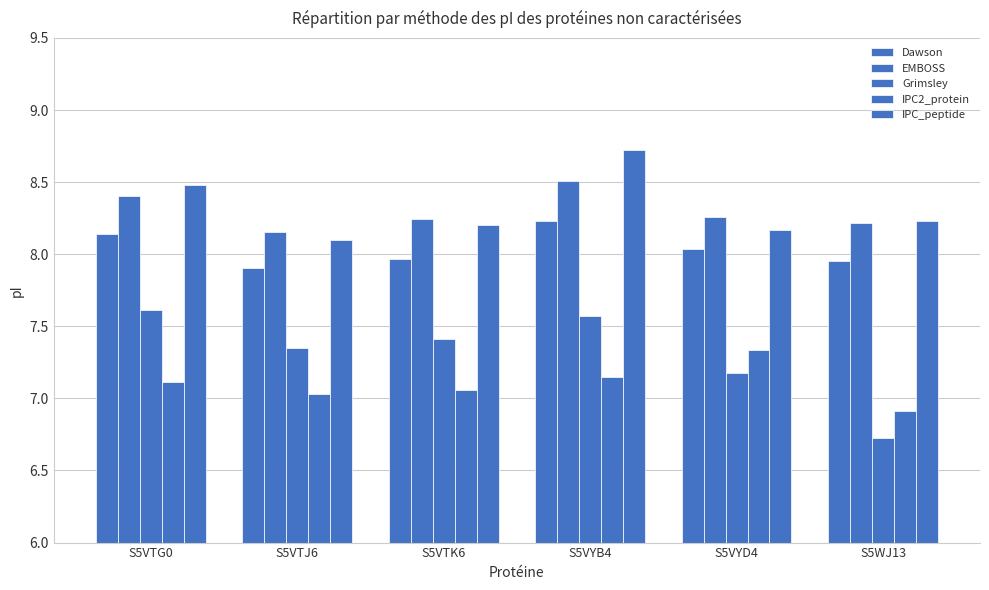

What is the sum of all EMBOSS values?

49.8